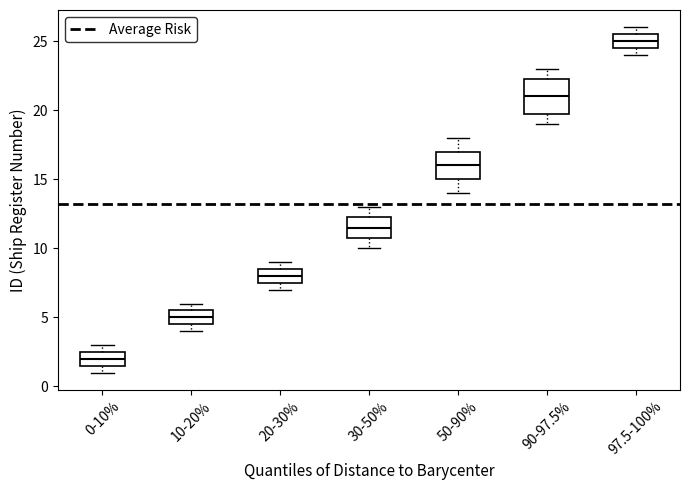

Where is the upper edge of the box for 20-30% on the y-axis? The values are not printed on the chart, so give them approximately, as read against the axis.

8.5